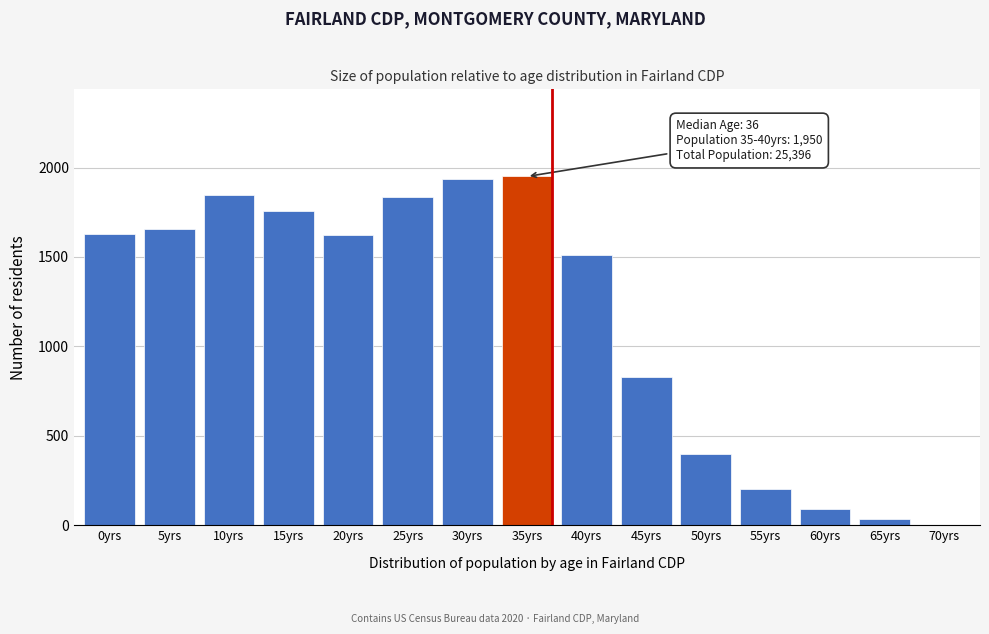

True or false: the data shows 33 at 65yrs.

True